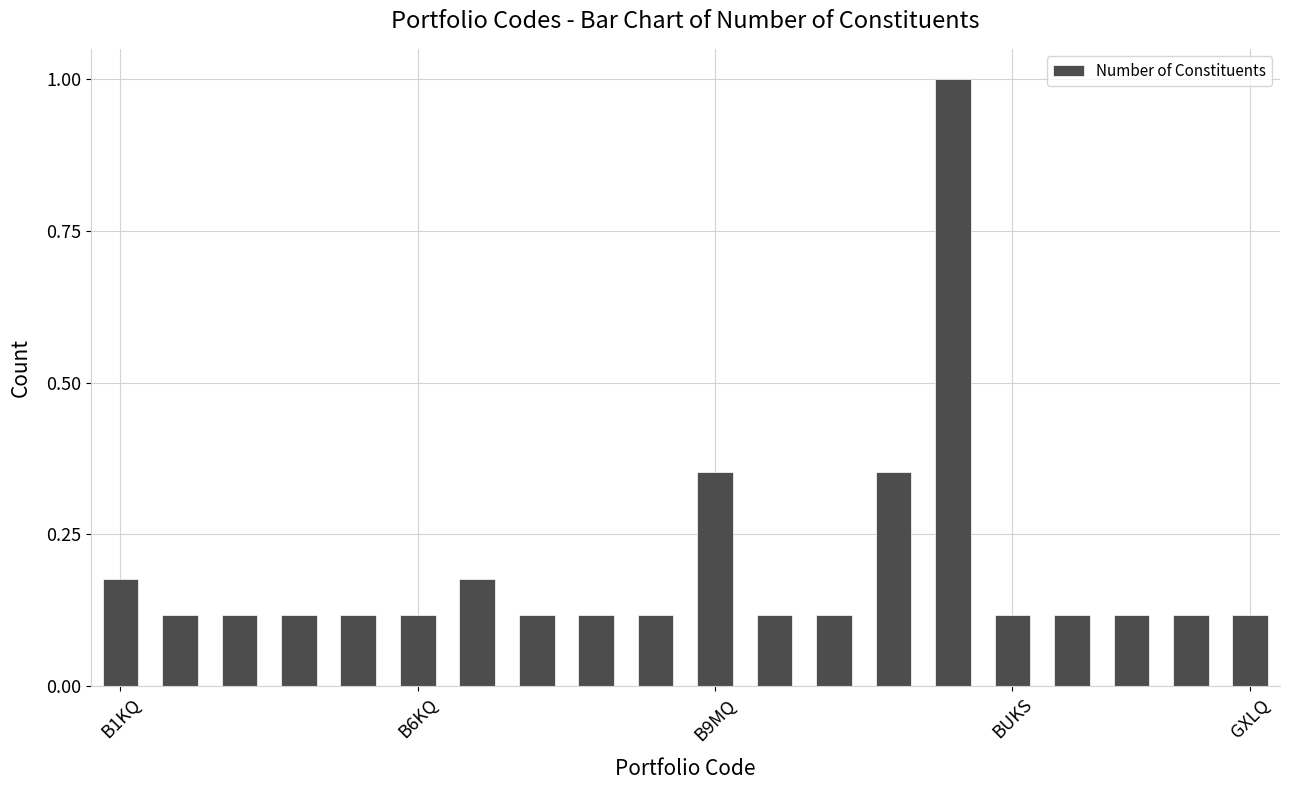

How many bars are there in total?

20